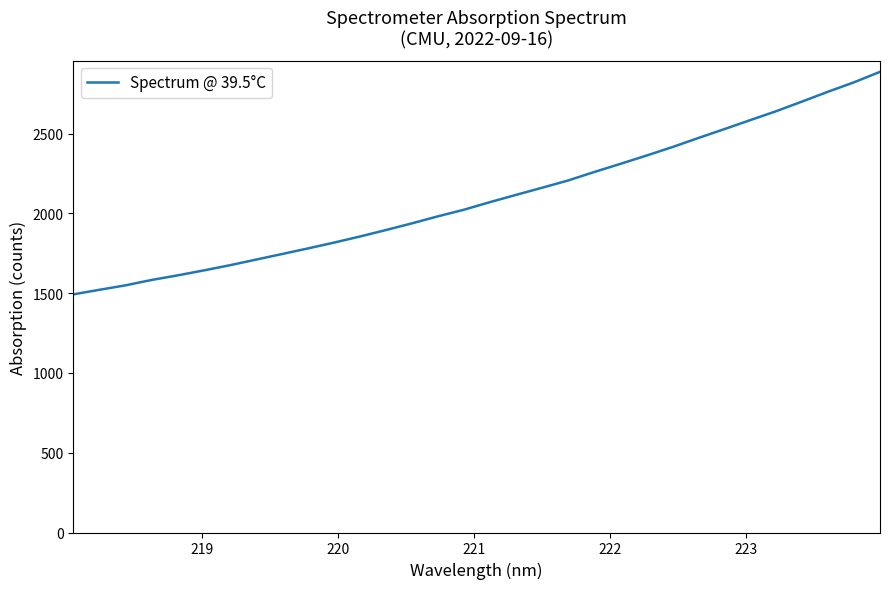

What is the maximum value shown in the chart?

2888.0